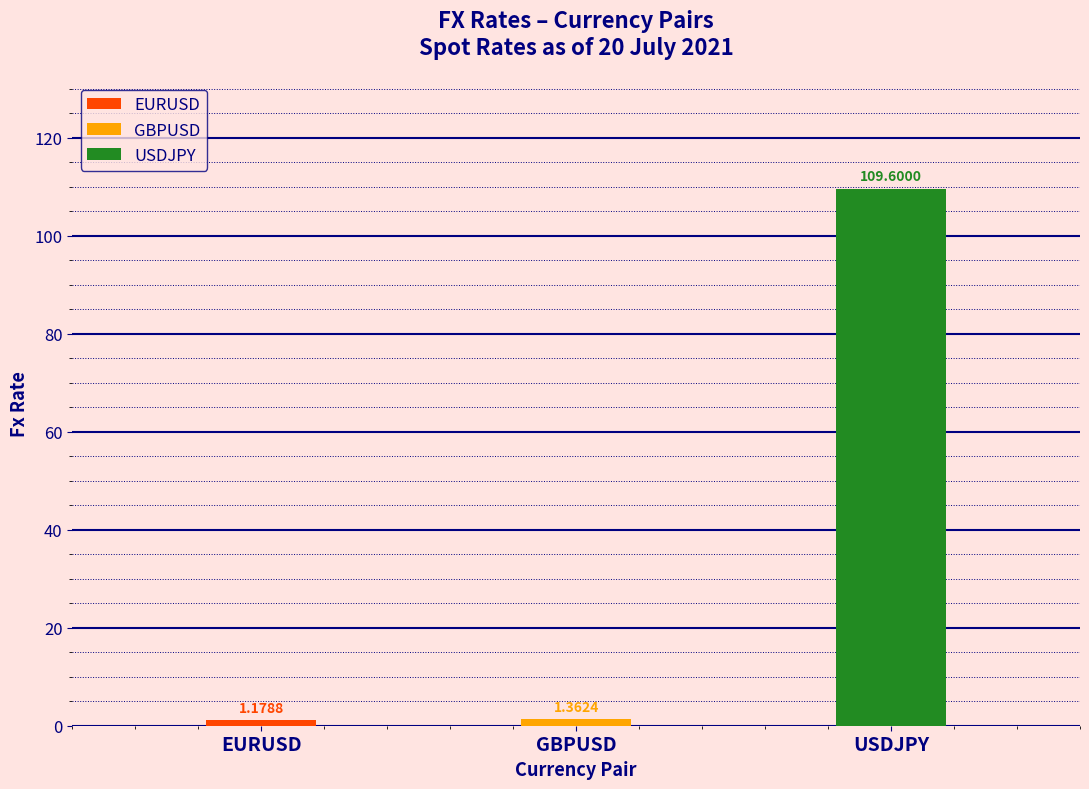

Rank the categories by value from highest to lowest.

USDJPY, GBPUSD, EURUSD